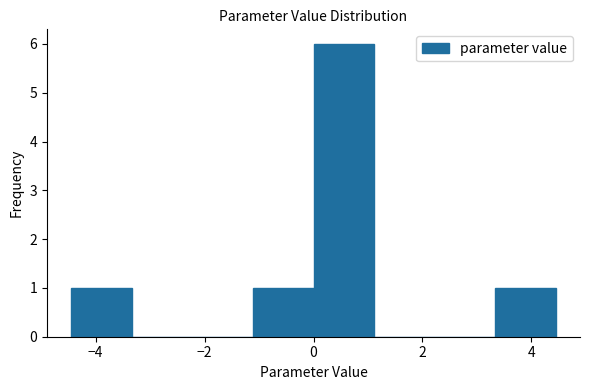

Which range on the x-axis has the tallest bar?

0.0 to 1.2